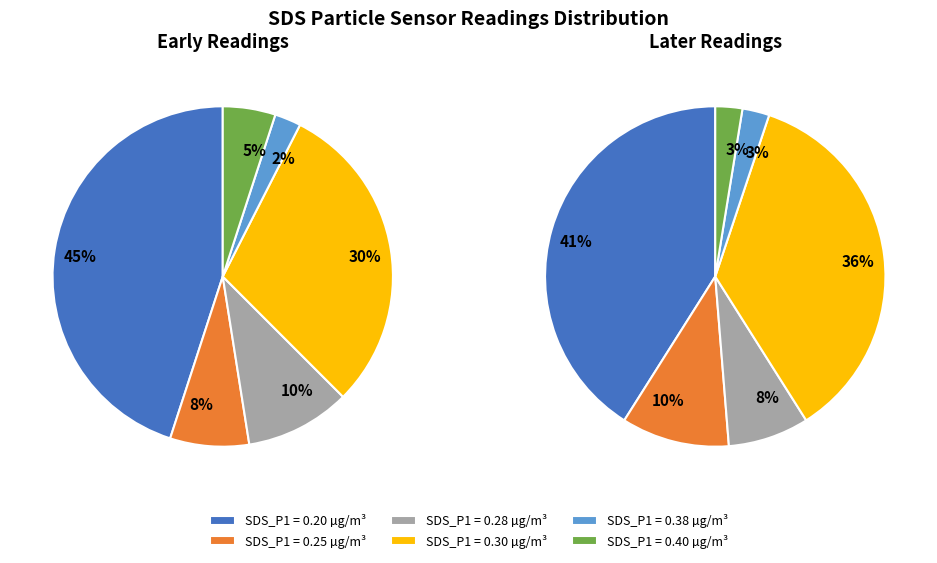

Count the number of slices in the pie.

6